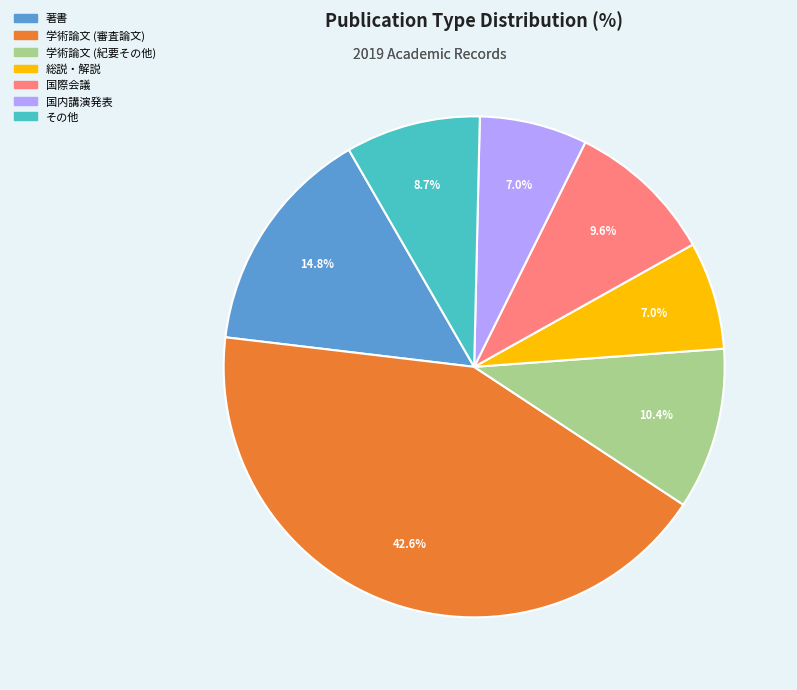

The 学術論文 (審査論文) slice represents 43% of the pie. True or false?

True